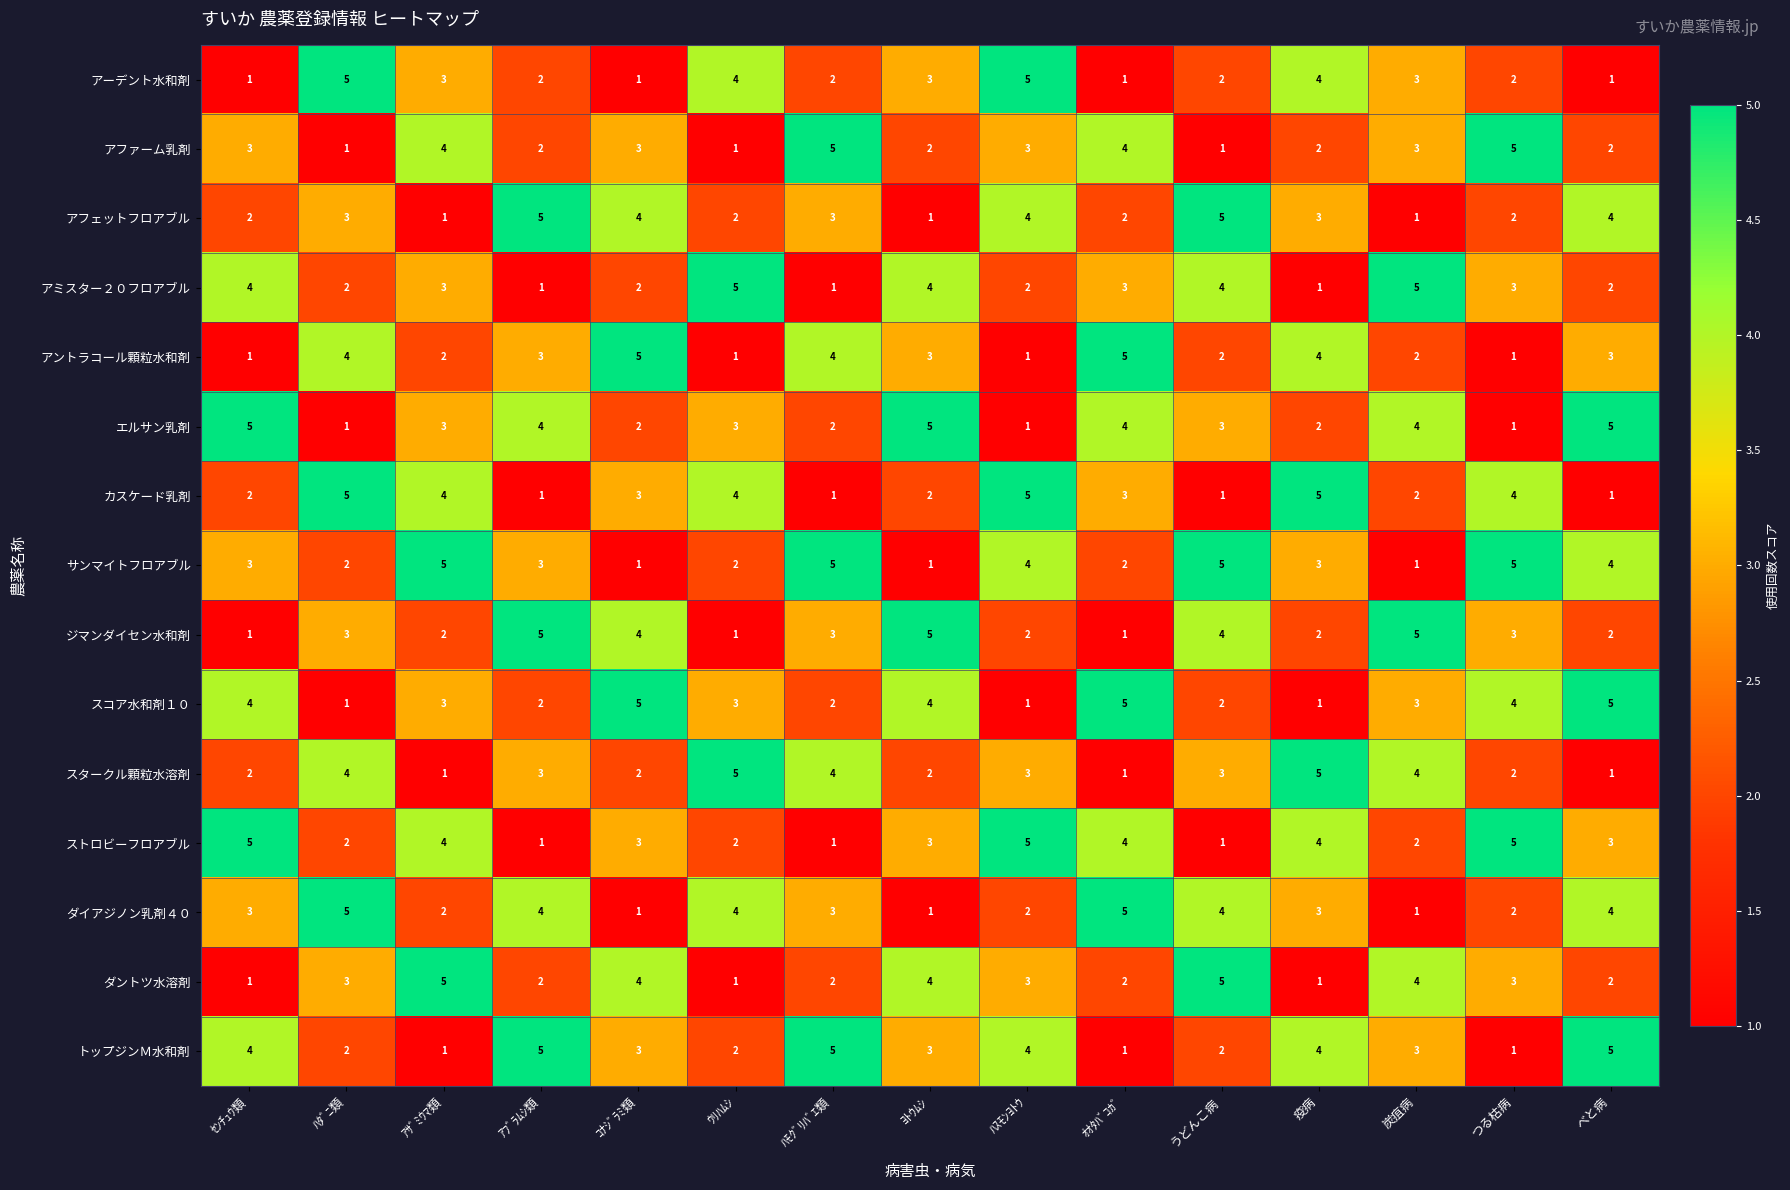

What is the sum of the カスケード乳剤 values at べと病 and 炭疽病?

3